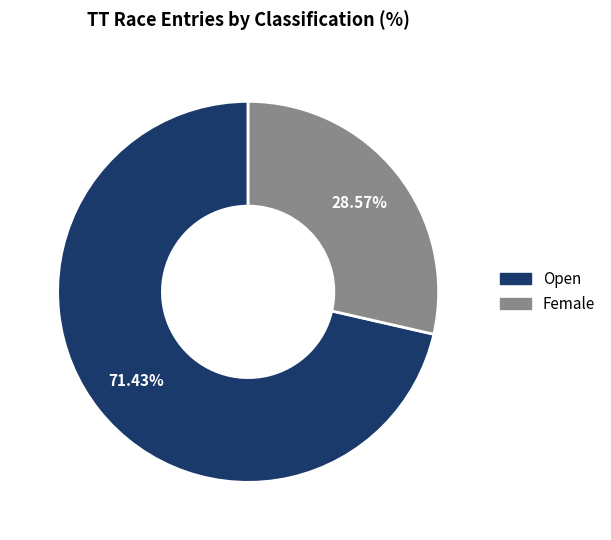

What is the total percentage of Open and Female?

100.0%